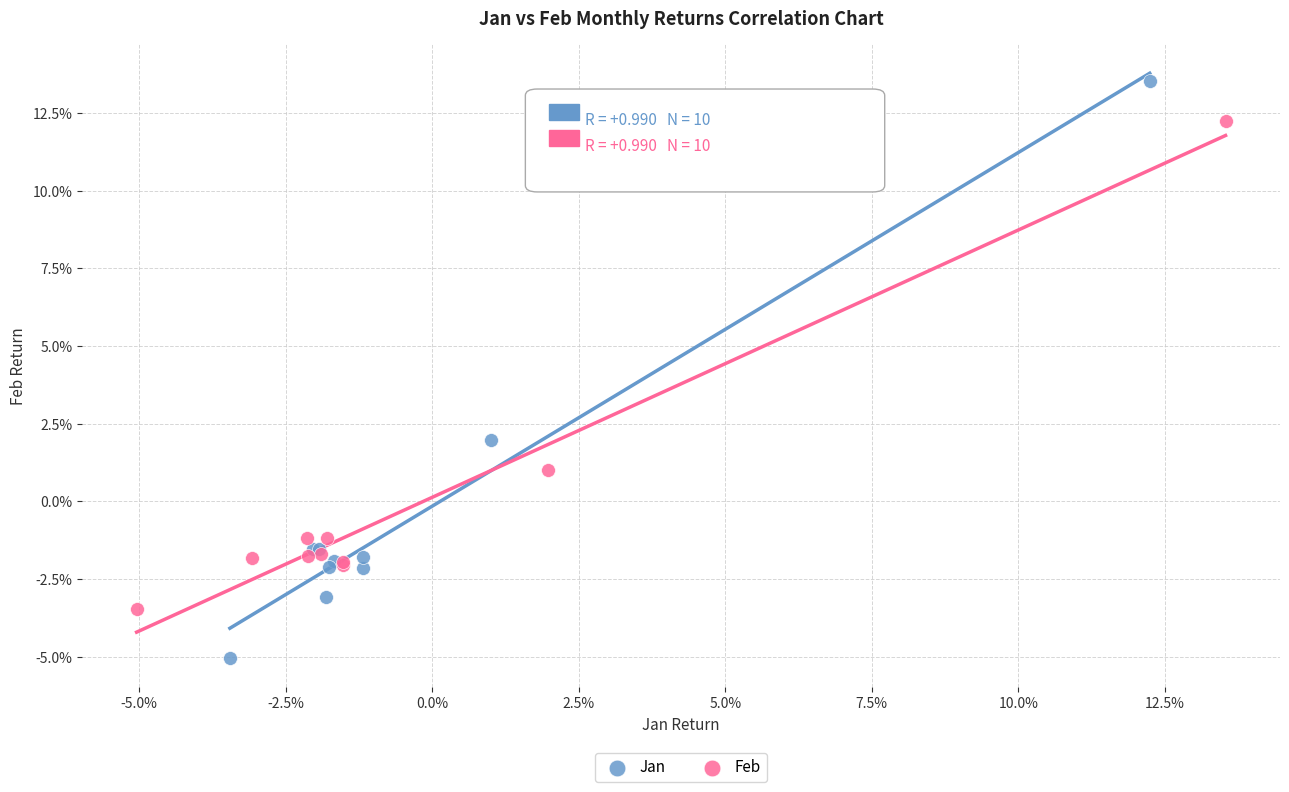

What are all the series names shown in the legend?

Jan, Feb